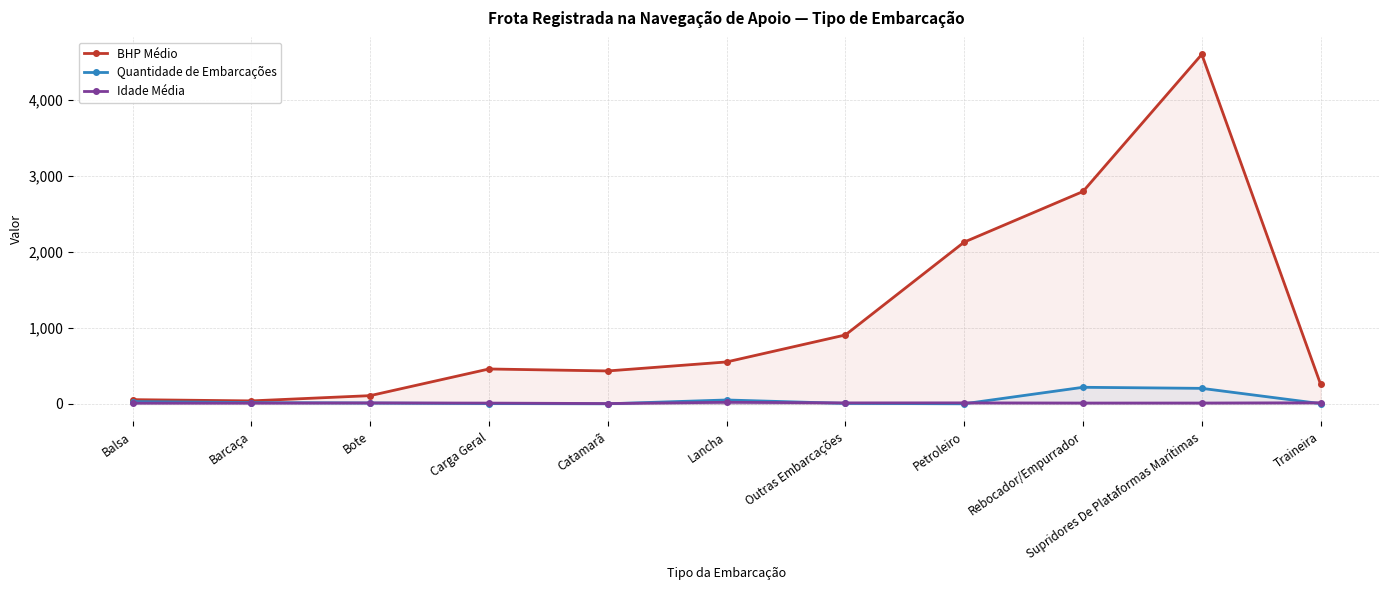

True or false: Quantidade de Embarcações and BHP Médio cross at least once.

False